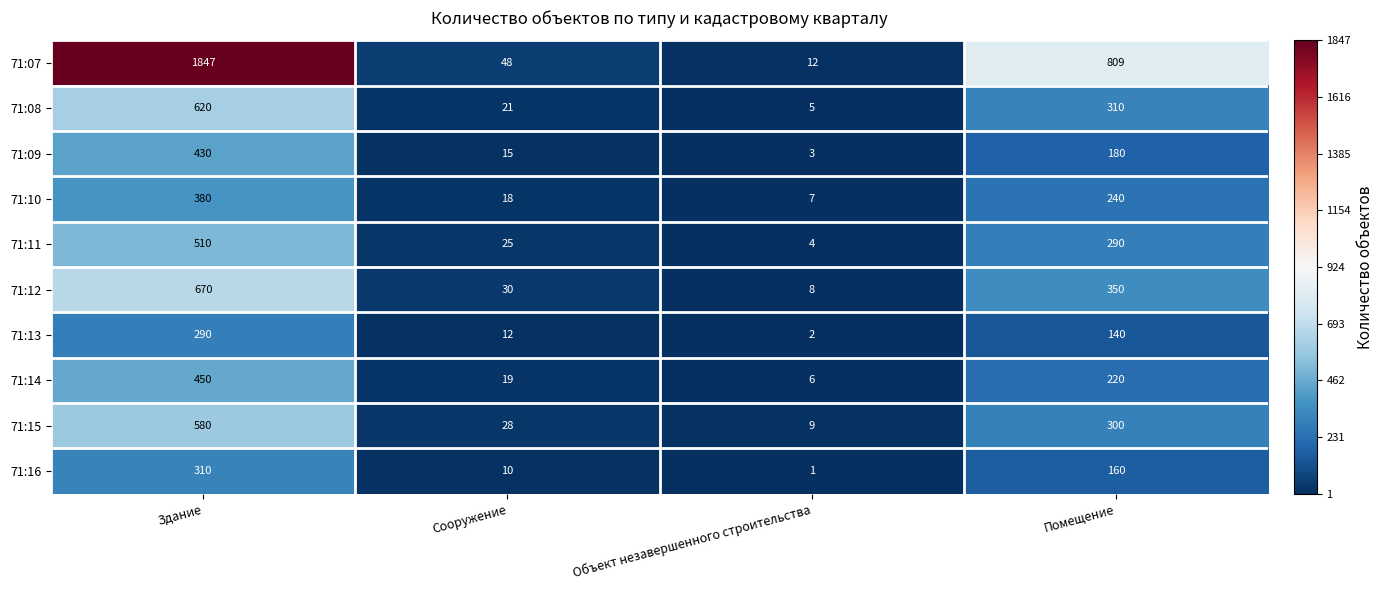

What is the difference between the highest and lowest values at Помещение?

669